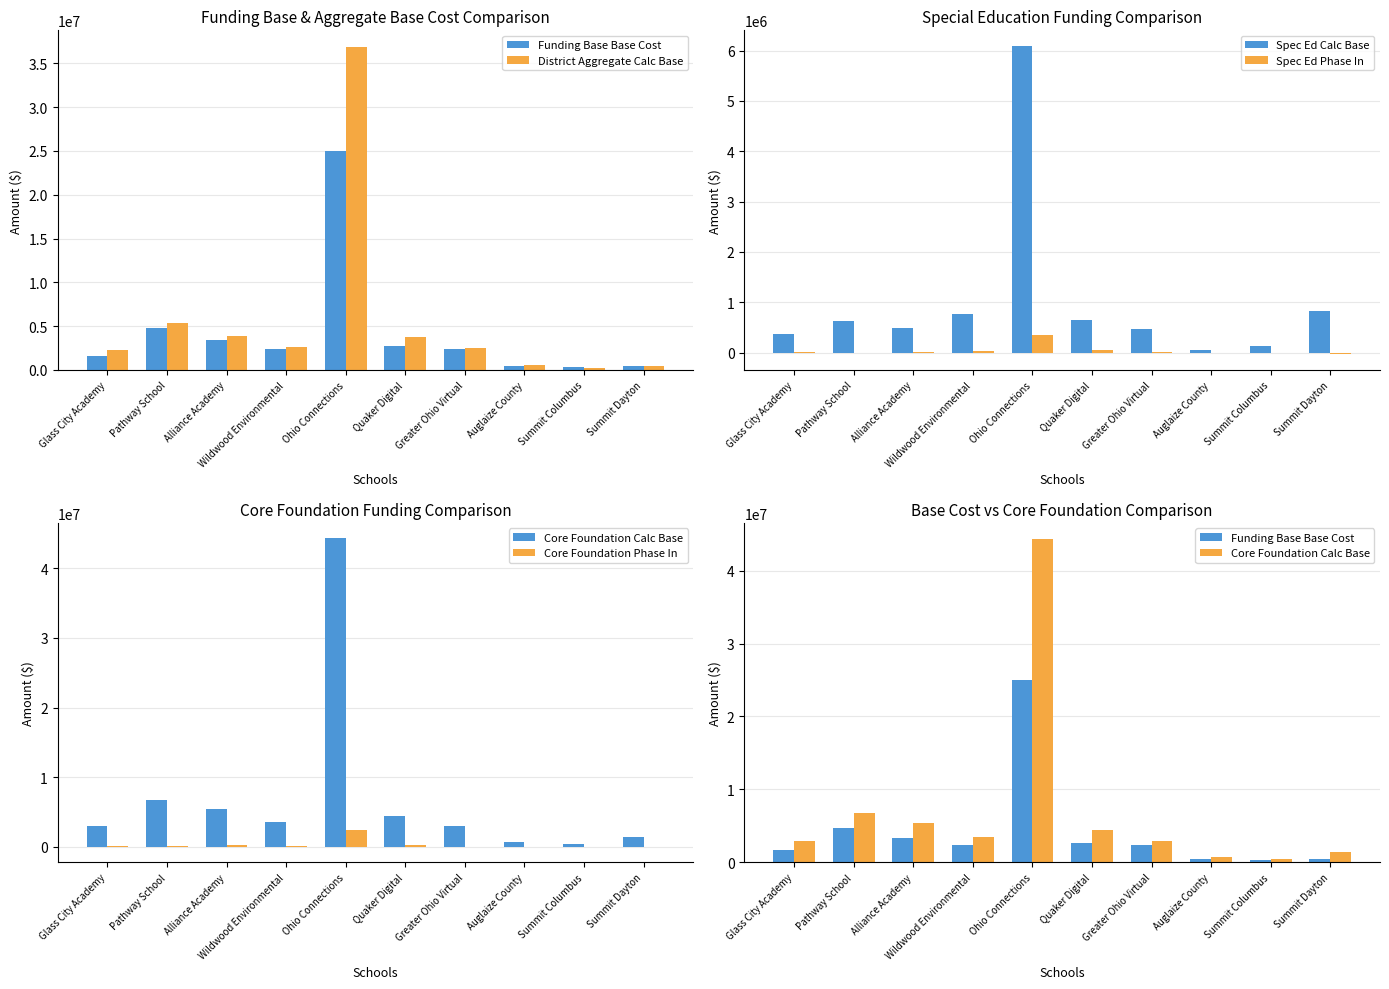

The value of Core Foundation Calc Base at Ohio Connections is 44324225.4. True or false?

True